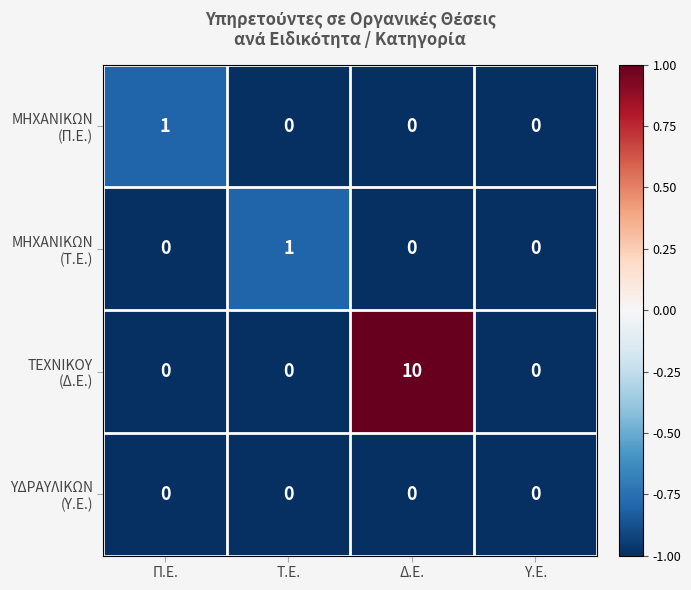

At which category is the sum across all series the highest?

Δ.Ε.